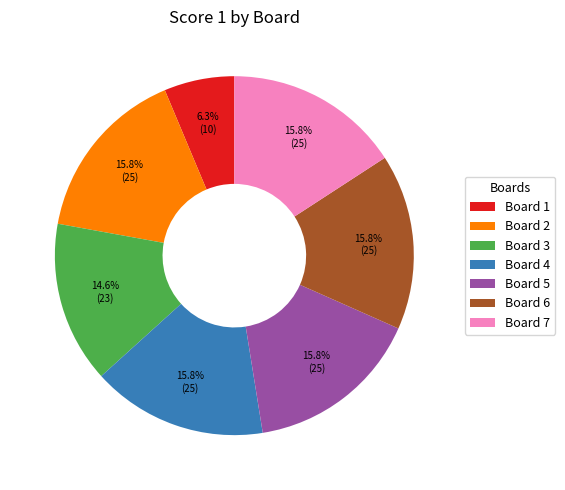

Do Board 2 and Board 6 together represent more than half of the pie?

No